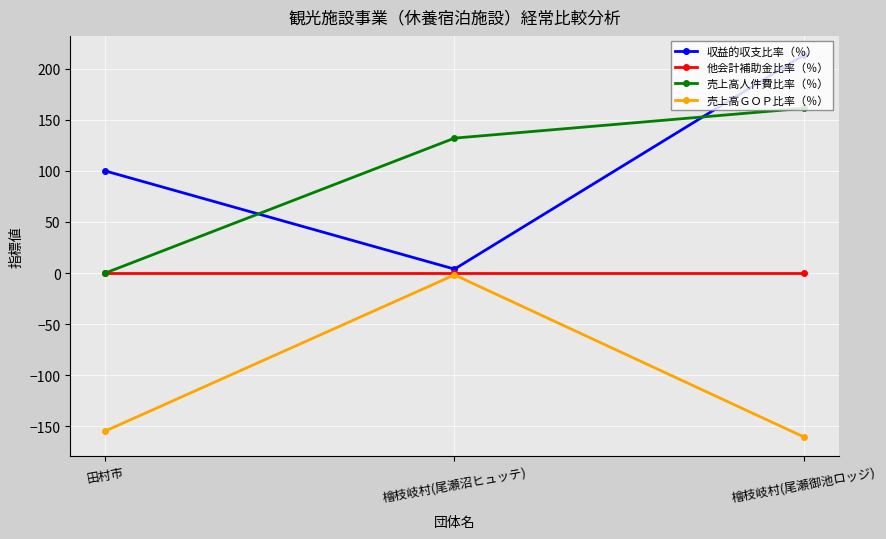

Where is 収益的収支比率（％） nearest to the value 108?

田村市